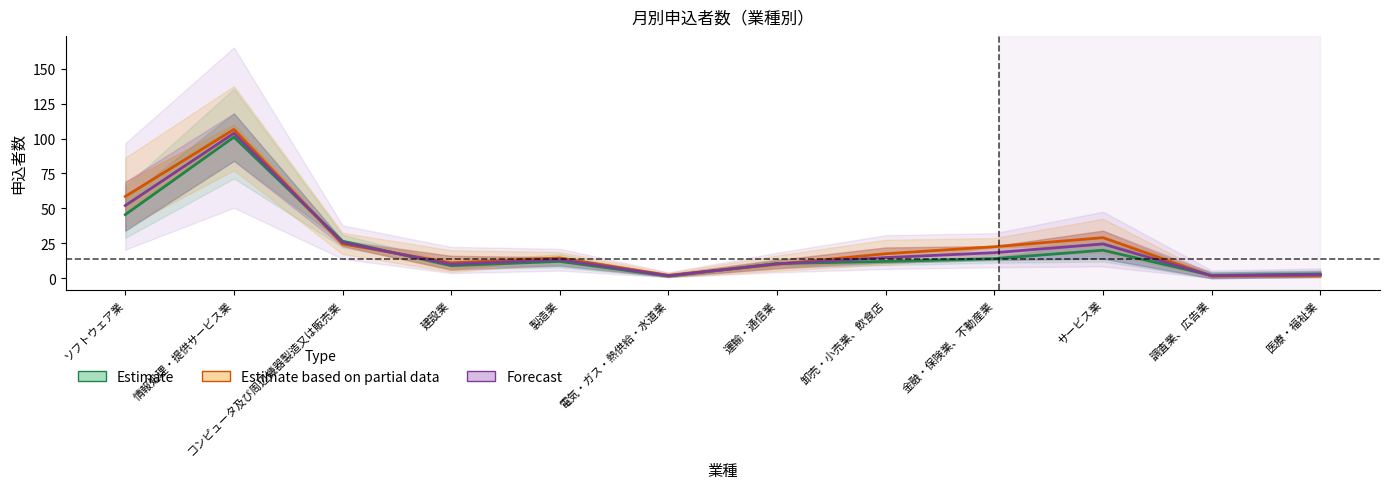

Which series has the largest total across all categories?

Estimate based on partial data